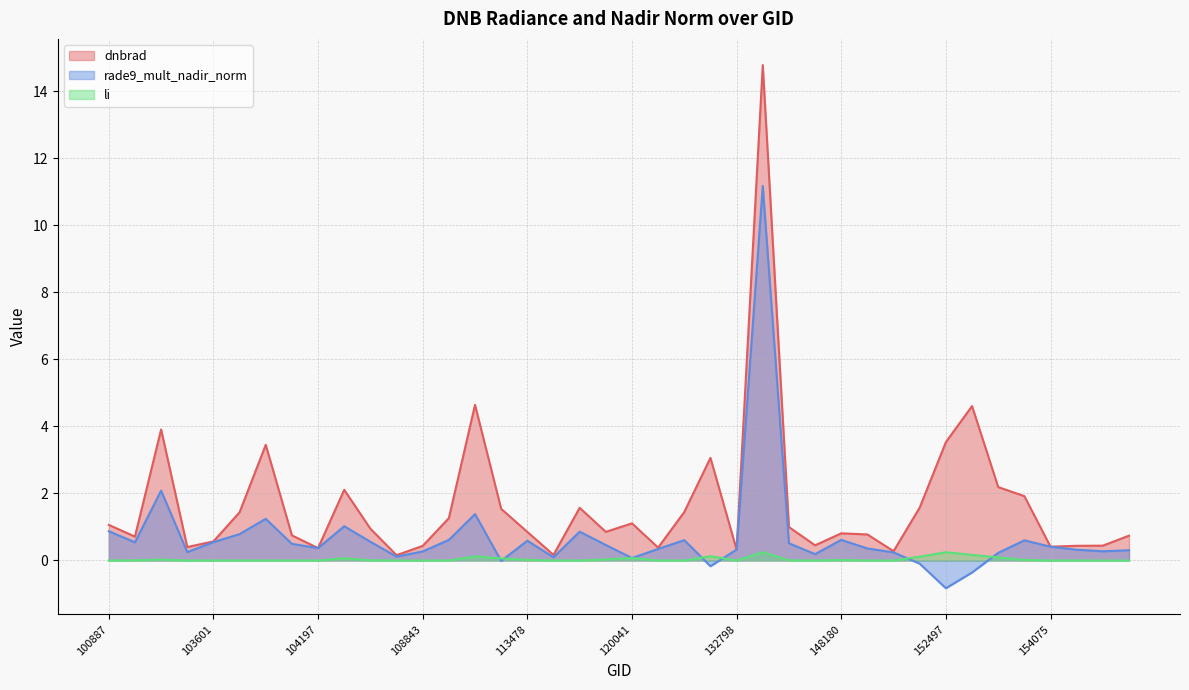

Is it true that dnbrad equals 1.4 at 103720?

True